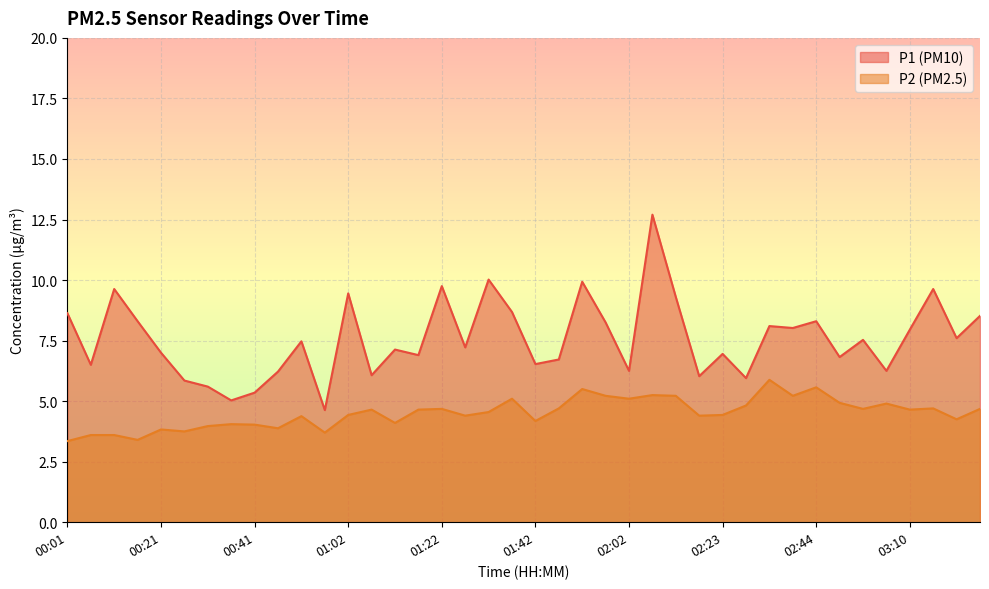

What is the highest value of the P1 series?

12.7